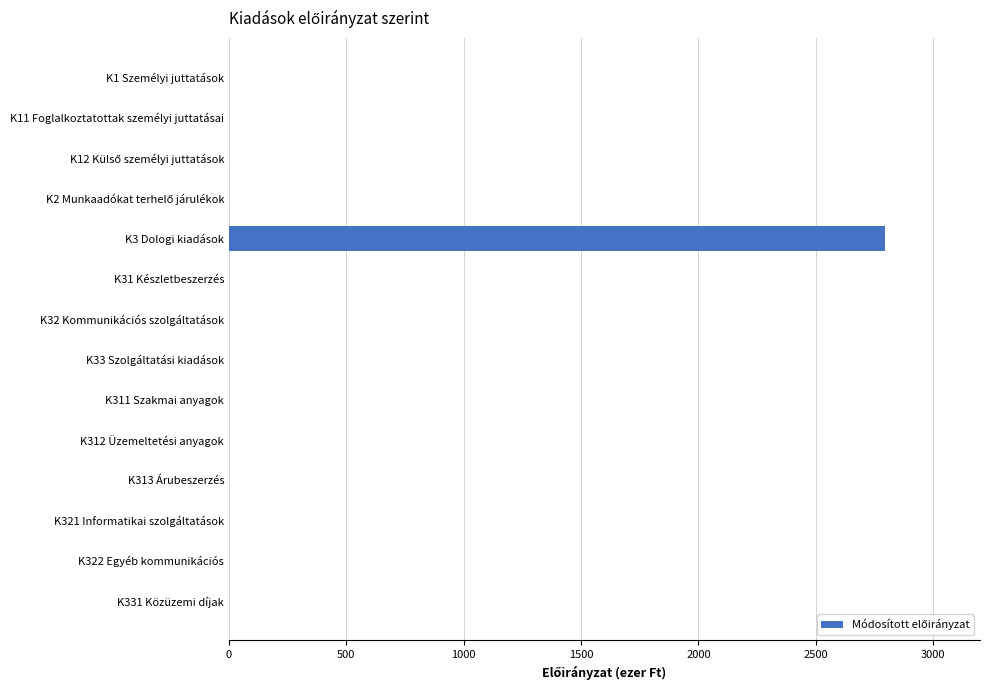

Which category has the highest value across all series?

K3 Dologi kiadások